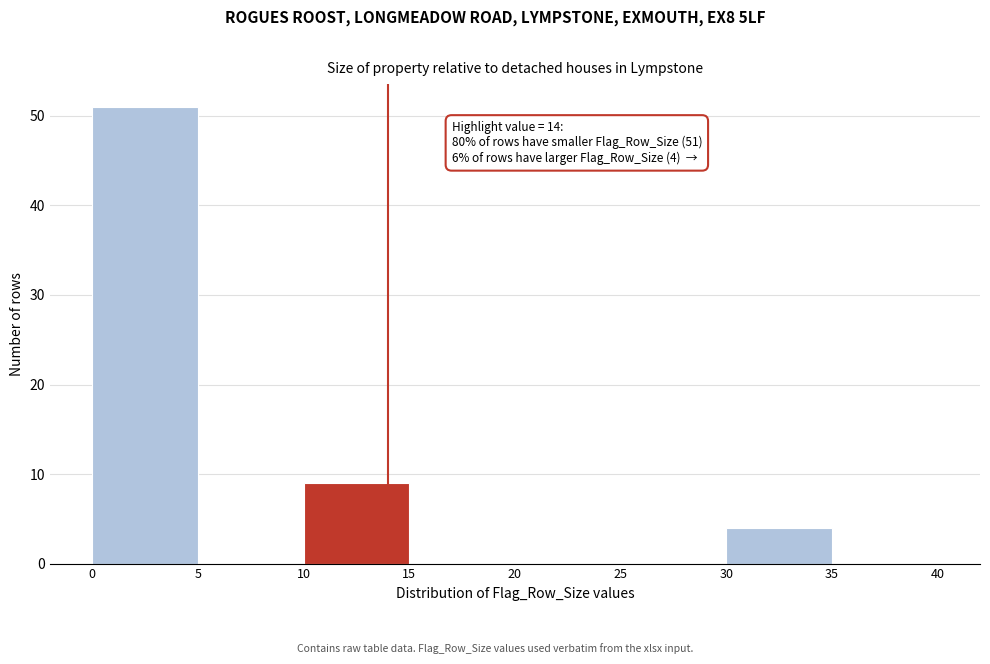

Which range on the x-axis has the tallest bar?

0 to 5